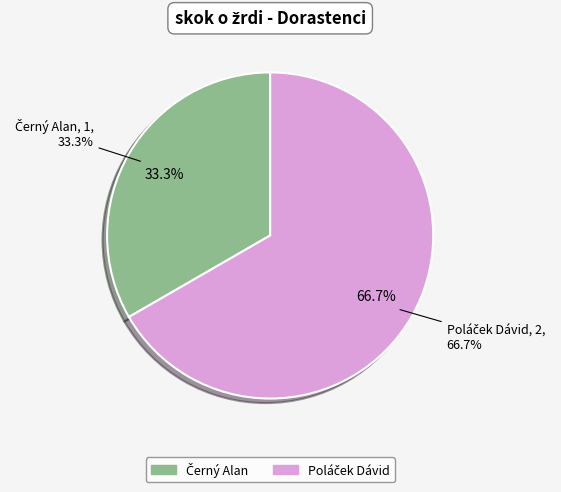

What is the ratio of the value at Poláček Dávid to the value at Černý Alan?

2.0